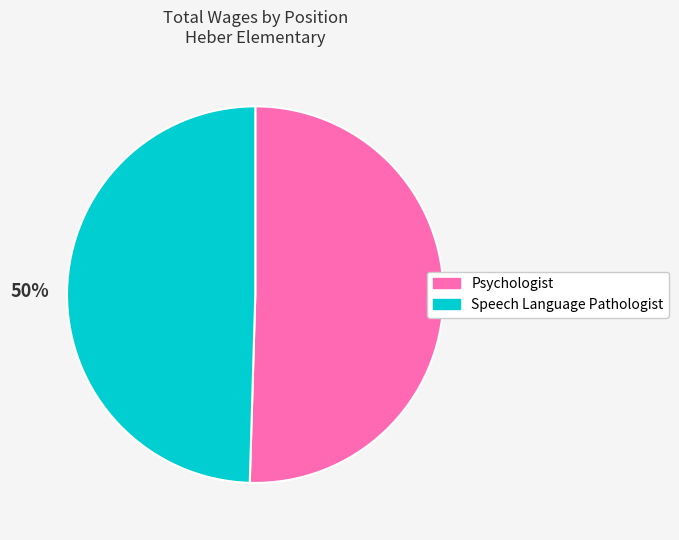

Is it true that Psychologist is 60% of the pie?

False